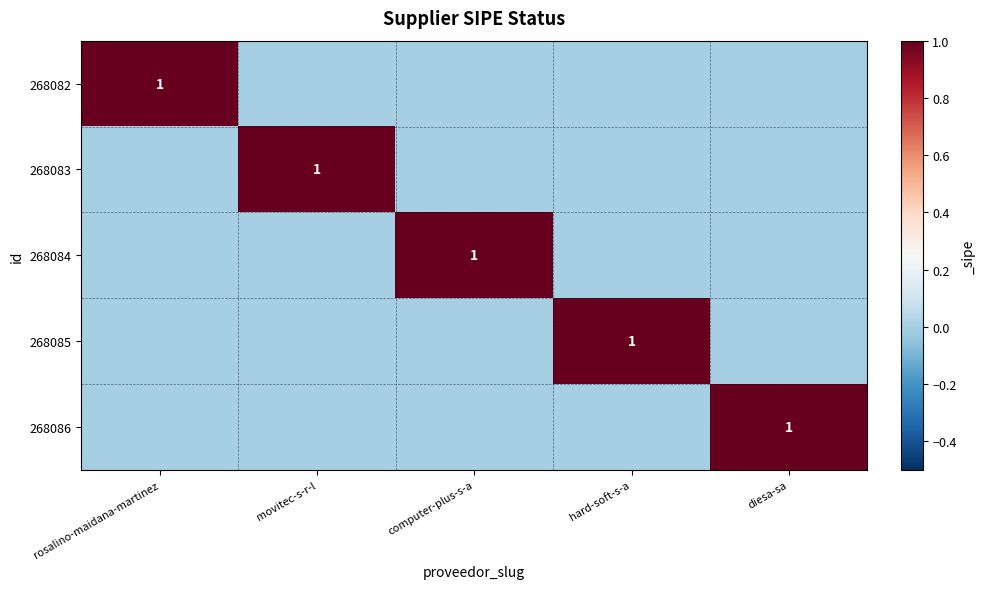

Is it true that 268086 equals 0 at rosalino-maidana-martinez?

True